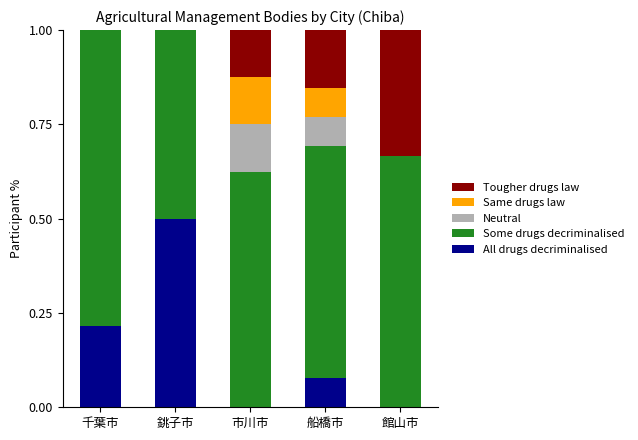

What is the total value across all series at 市川市?

1.0